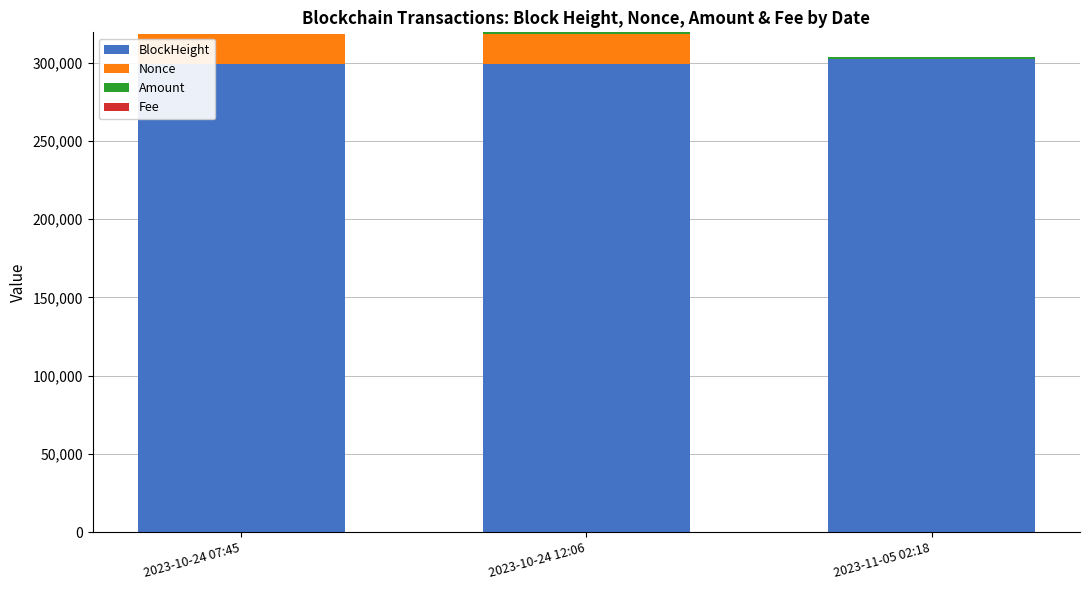

At which label does BlockHeight reach its peak?

2023-11-05 02:18